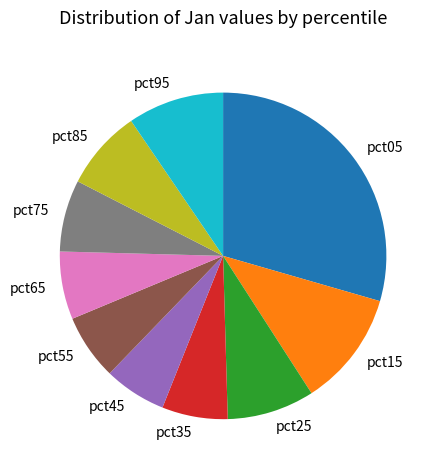

Which category has the biggest portion of the pie?

pct05